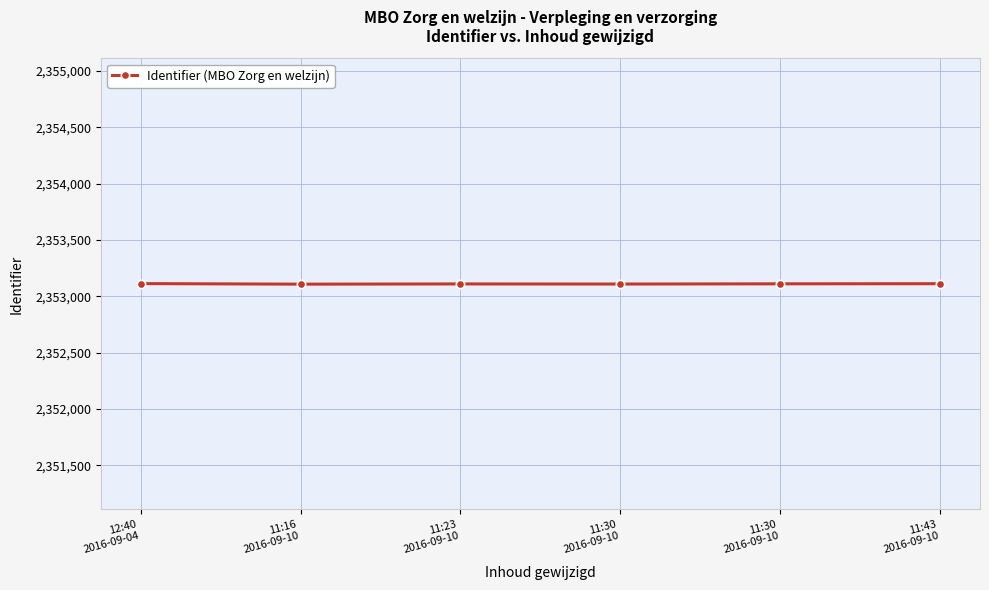

How many values are below 2353110?

3